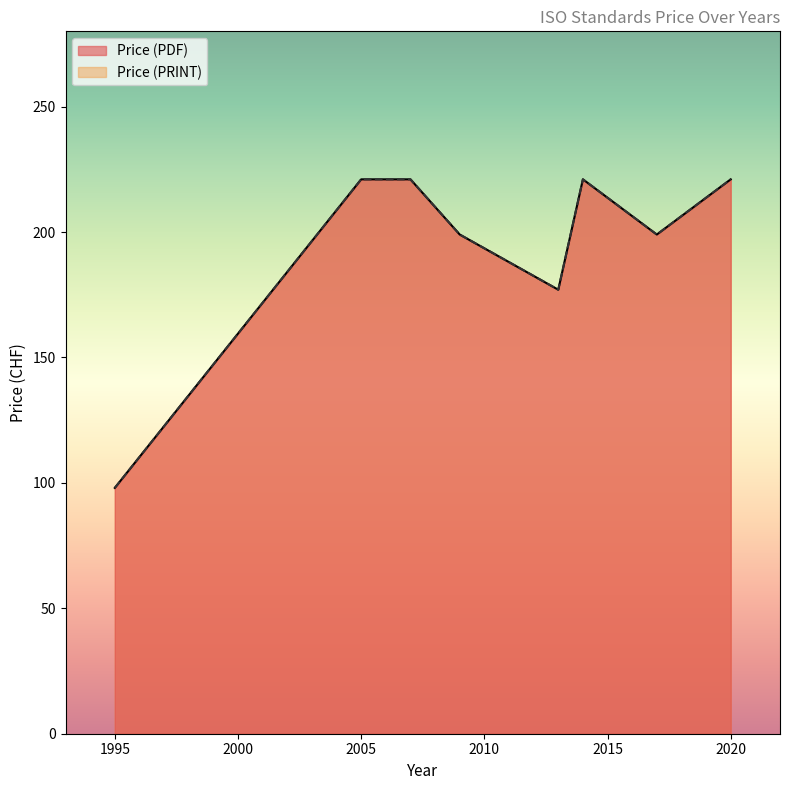

True or false: Price (PRINT) and Price (PDF) intersect in this chart.

False